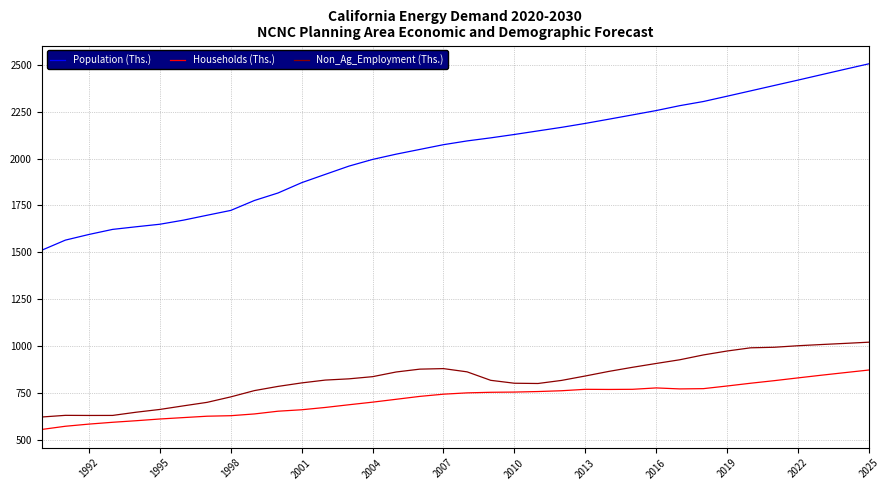

What is the maximum value shown in the chart?

2505.9